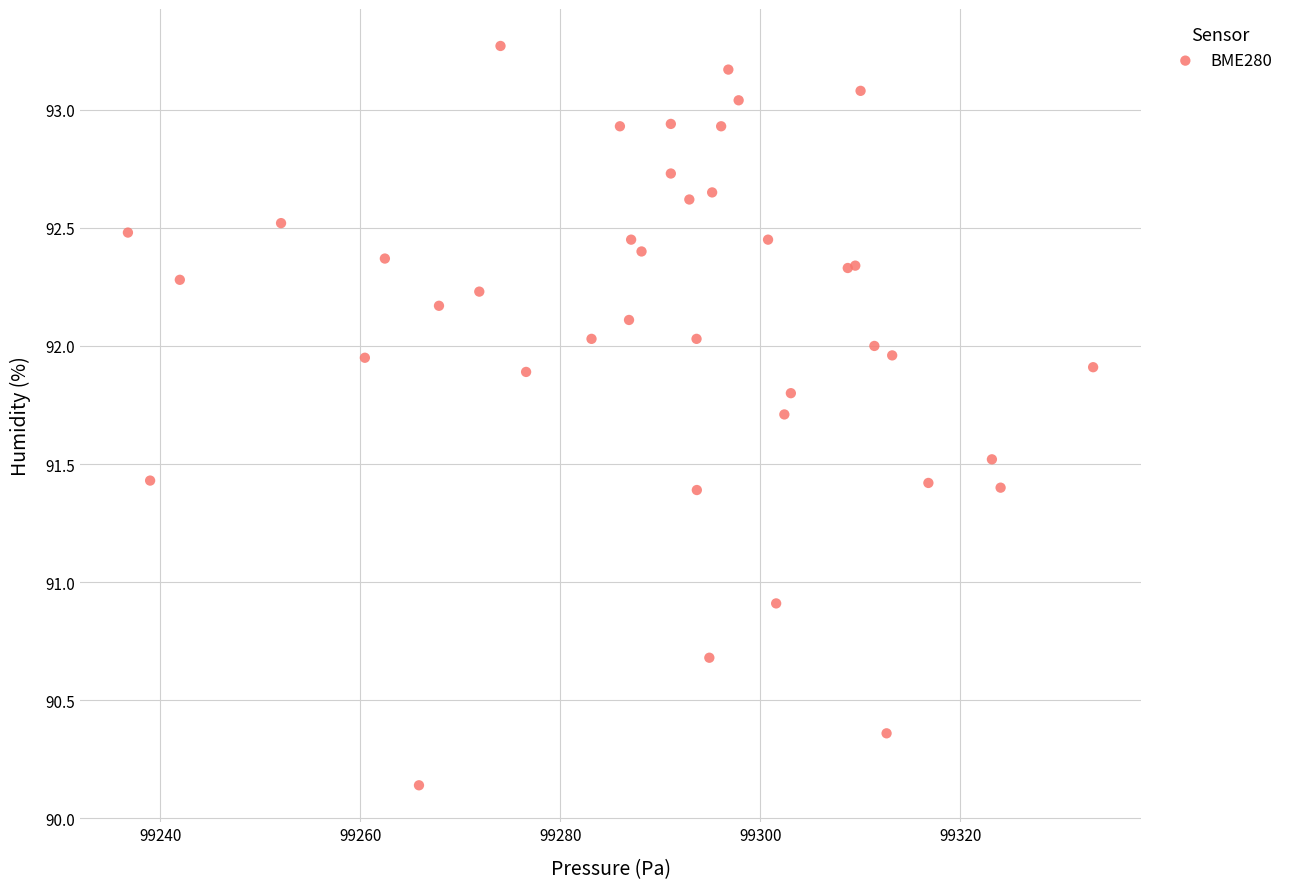

What Y value in the scatter plot is closest to 91?

90.9